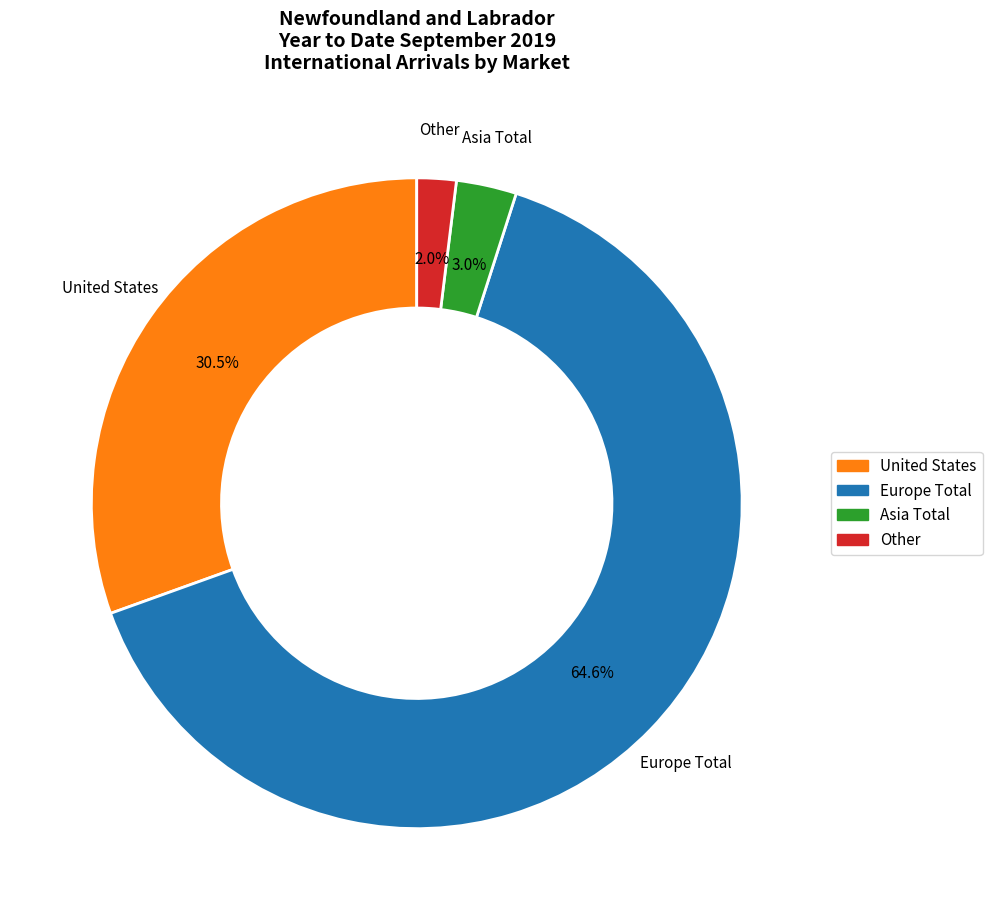

Does any single category account for the majority?

Yes